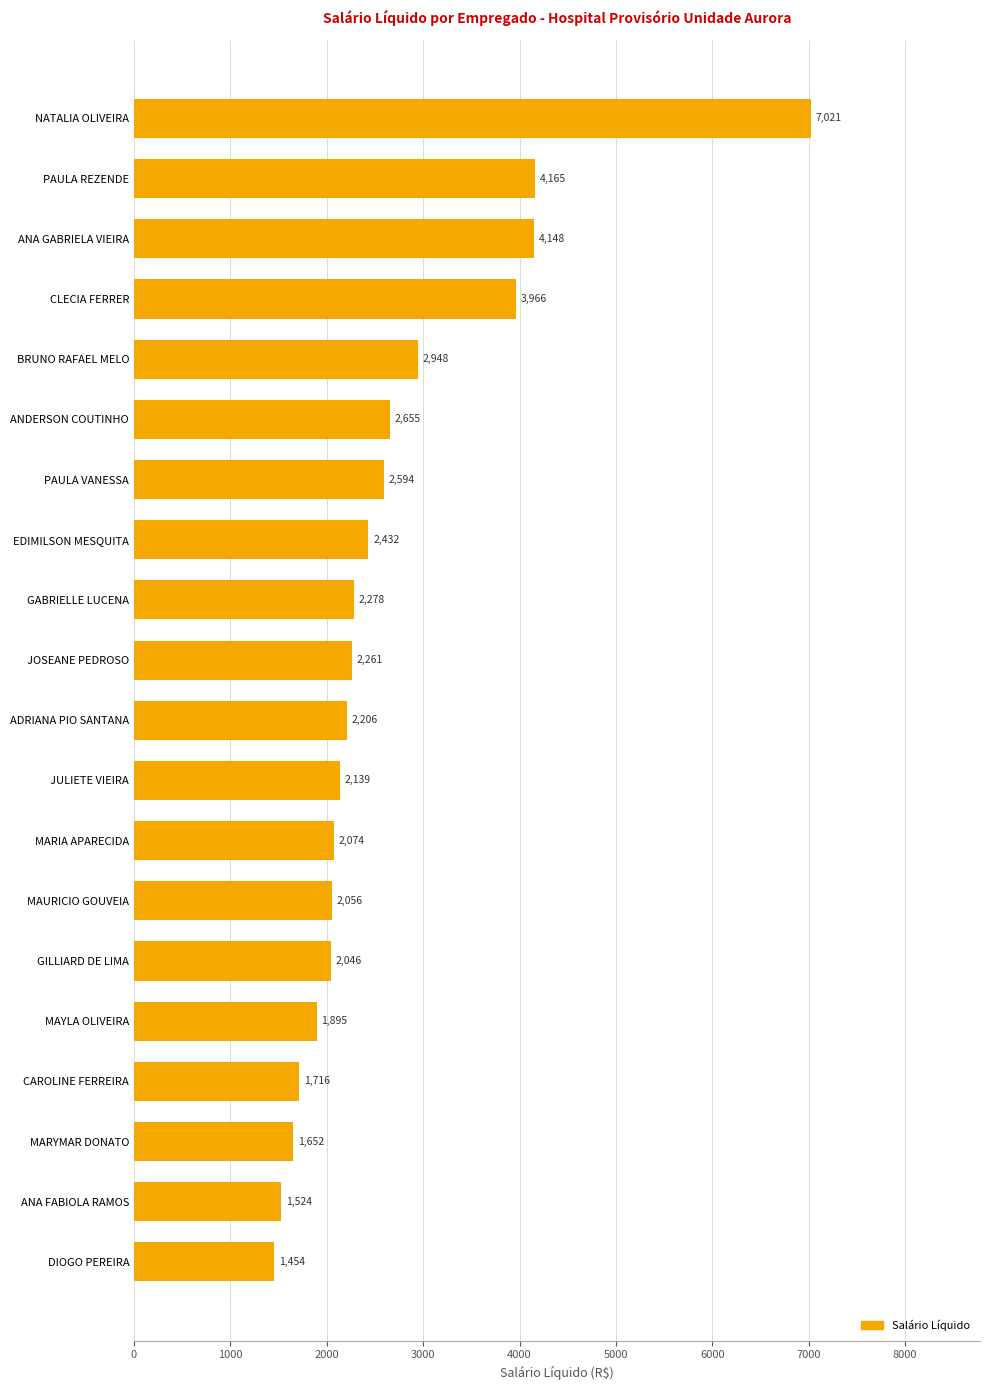

Rank the categories by value from highest to lowest.

NATALIA OLIVEIRA, PAULA REZENDE, ANA GABRIELA VIEIRA, CLECIA FERRER, BRUNO RAFAEL MELO, ANDERSON COUTINHO, PAULA VANESSA, EDIMILSON MESQUITA, GABRIELLE LUCENA, JOSEANE PEDROSO, ADRIANA PIO SANTANA, JULIETE VIEIRA, MARIA APARECIDA, MAURICIO GOUVEIA, GILLIARD DE LIMA, MAYLA OLIVEIRA, CAROLINE FERREIRA, MARYMAR DONATO, ANA FABIOLA RAMOS, DIOGO PEREIRA